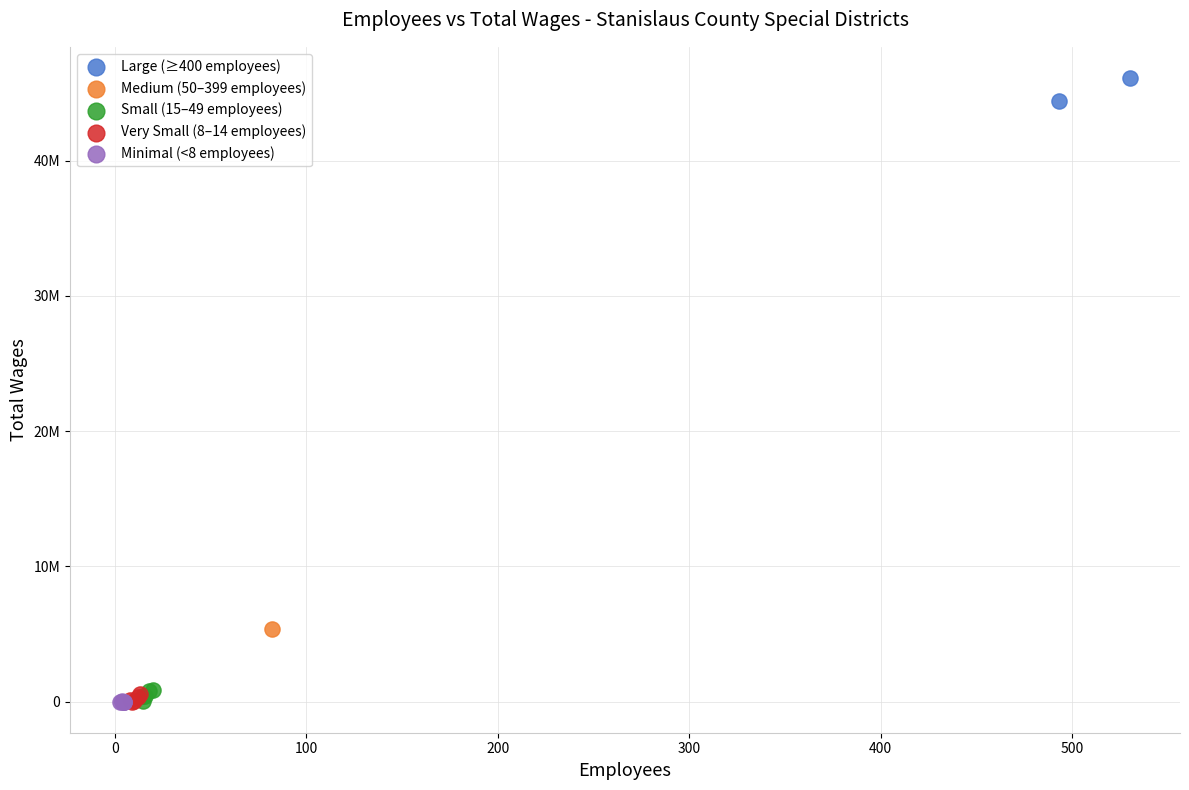

What are all the series names shown in the legend?

Large (≥400 employees), Medium (50–399 employees), Small (15–49 employees), Very Small (8–14 employees), Minimal (<8 employees)